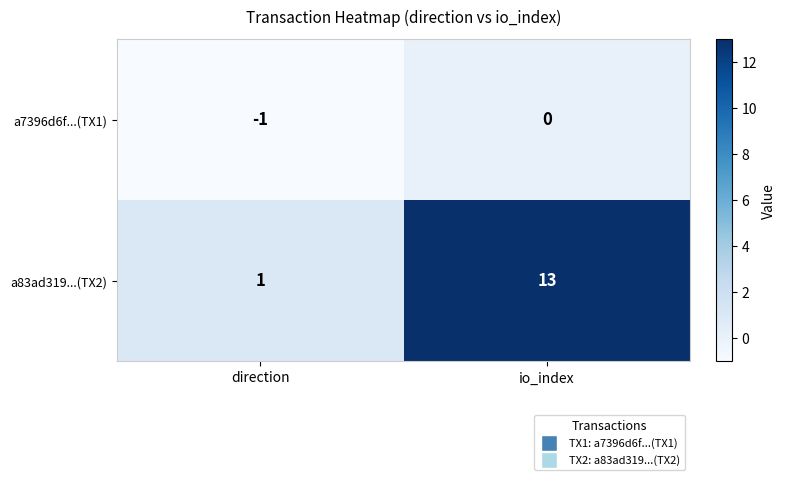

What is the sum of the a83ad319...(TX2) values at io_index and direction?

14